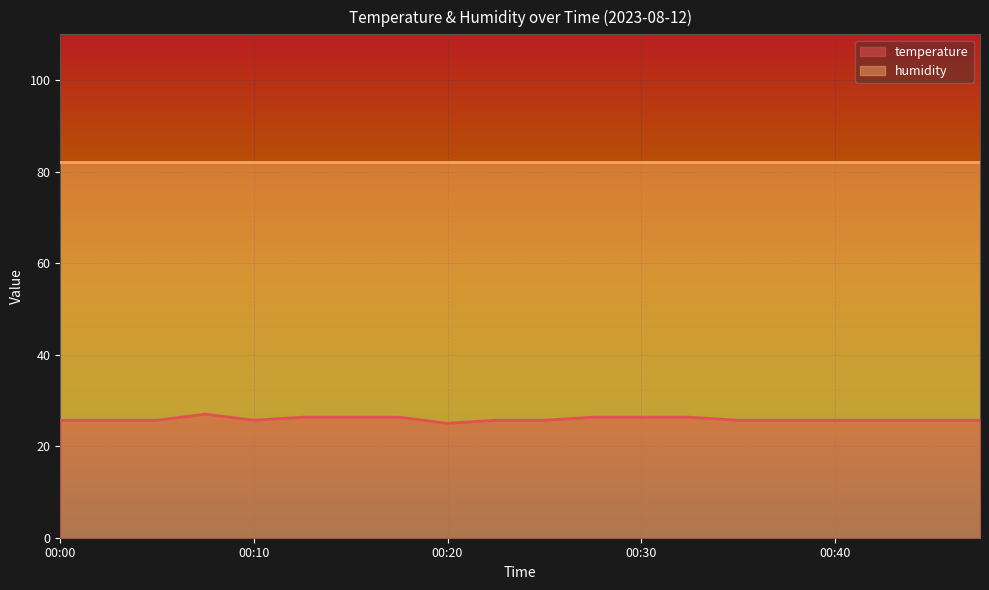

What is the smallest value displayed?

25.0